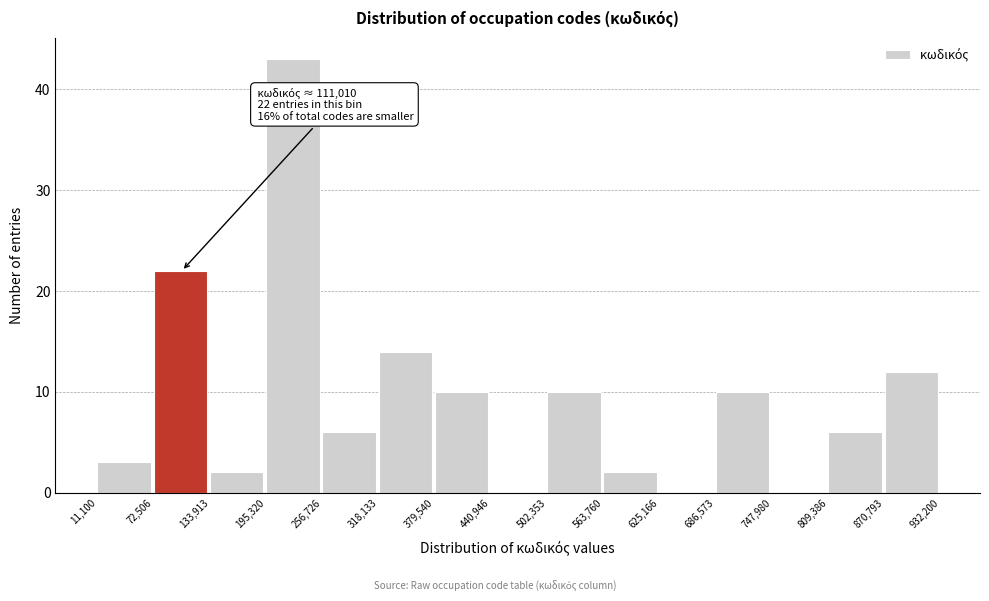

Over which range of the x-axis is the bar tallest?

195,320 to 256,726